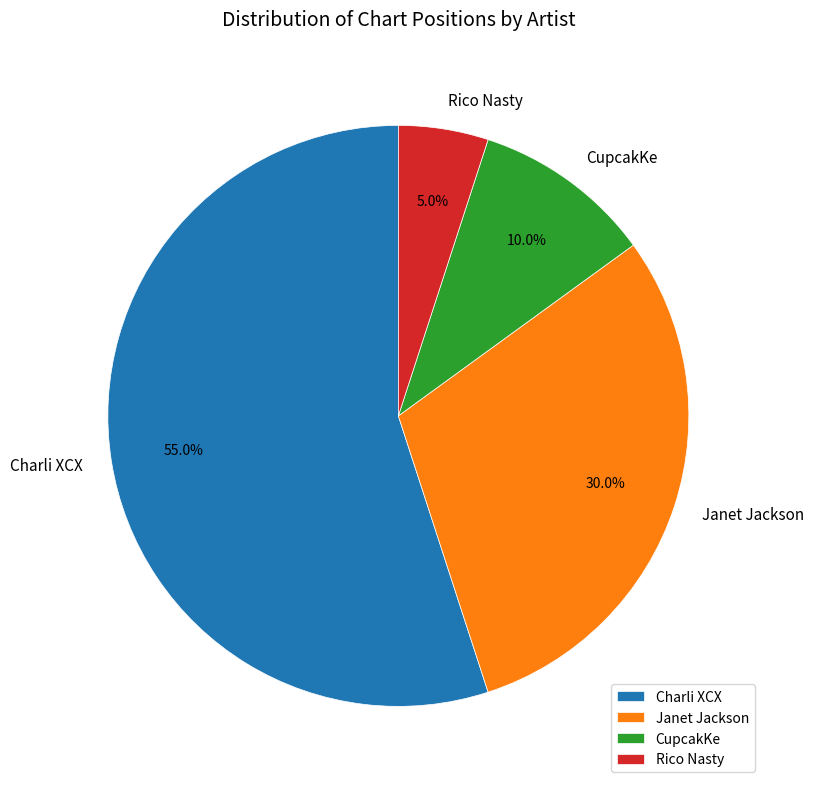

The CupcakKe slice represents 17% of the pie. True or false?

False